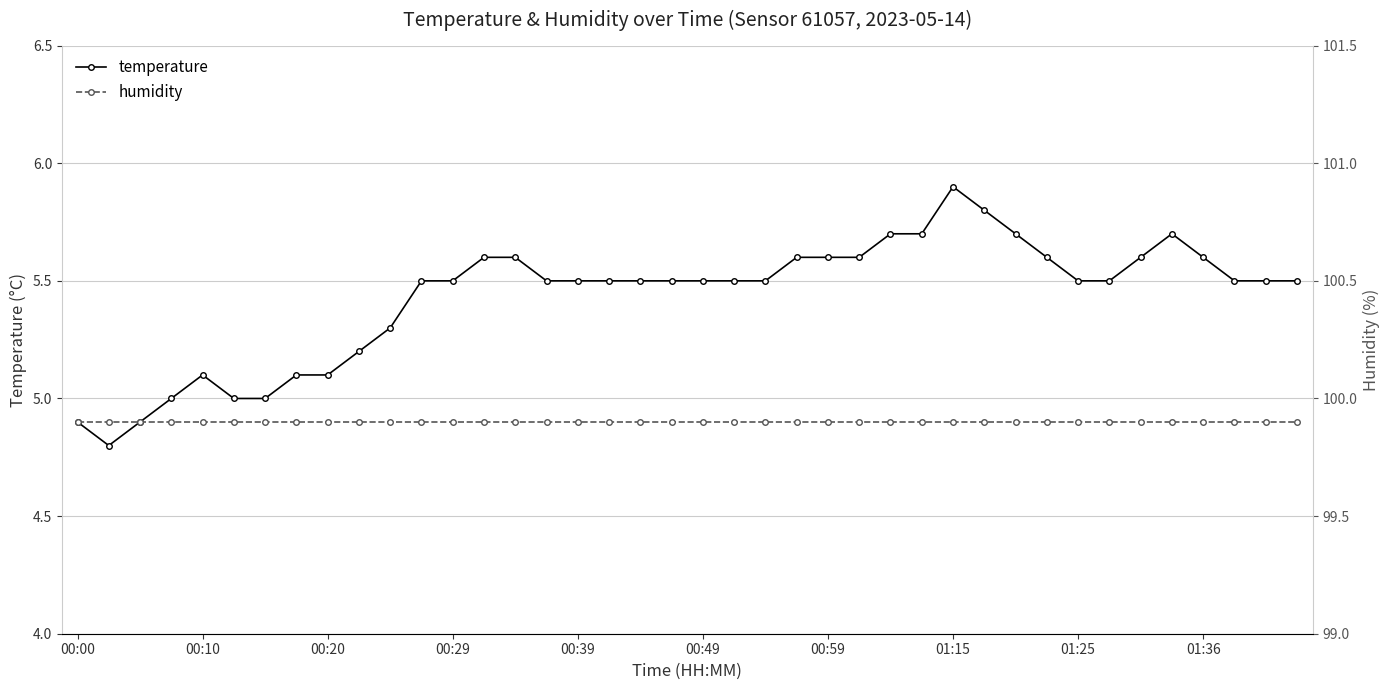

True or false: temperature has a value of 5.1 at 00:10.

True